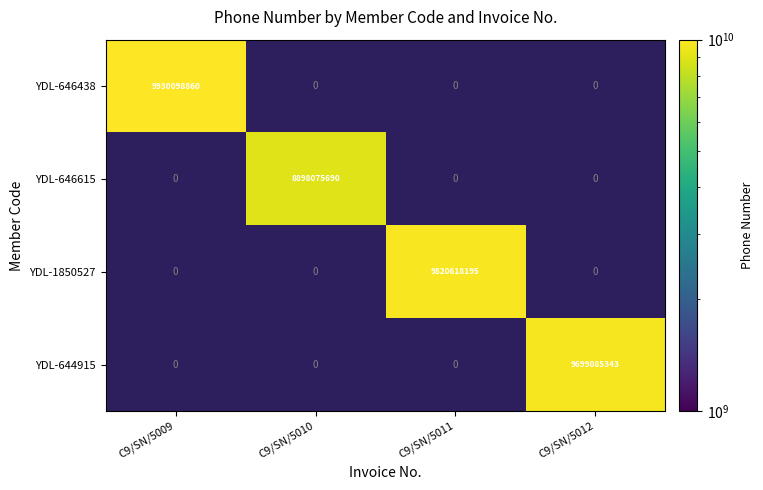

Which category has the highest value across all series?

C9/SN/5009